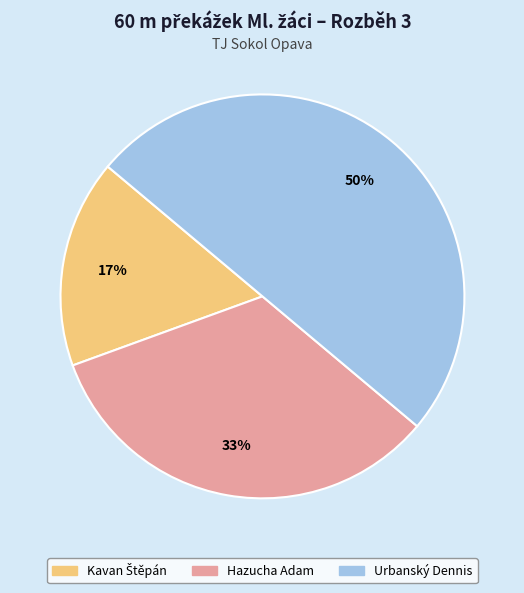

To the nearest percent, what portion does Urbanský Dennis represent?

50%